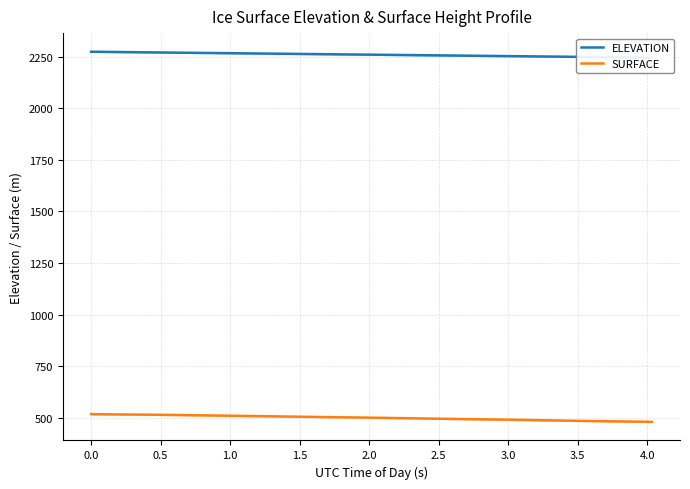

What is the maximum value for SURFACE?

519.1